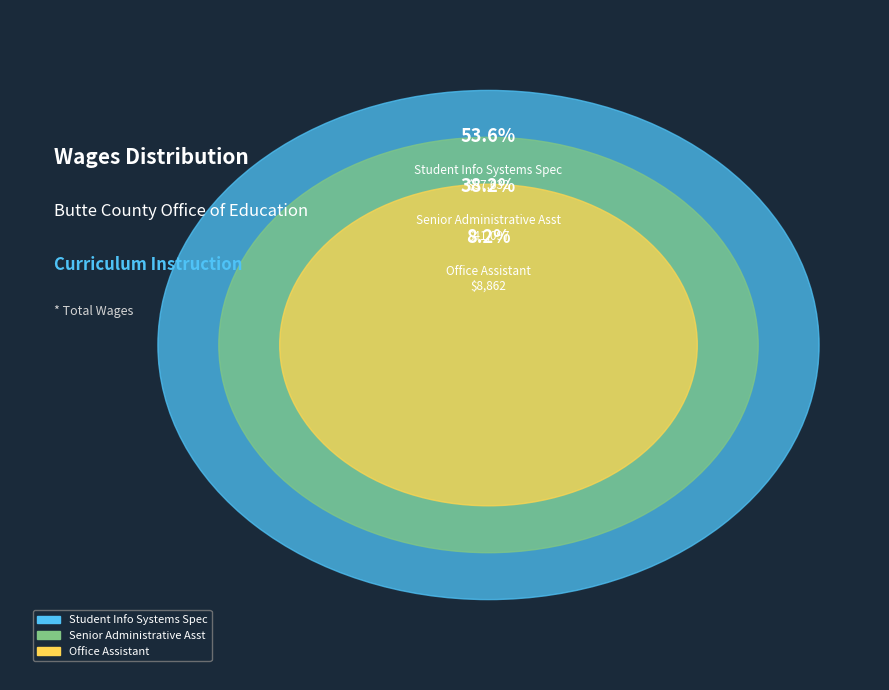

Is Office Assistant the majority of the pie?

No